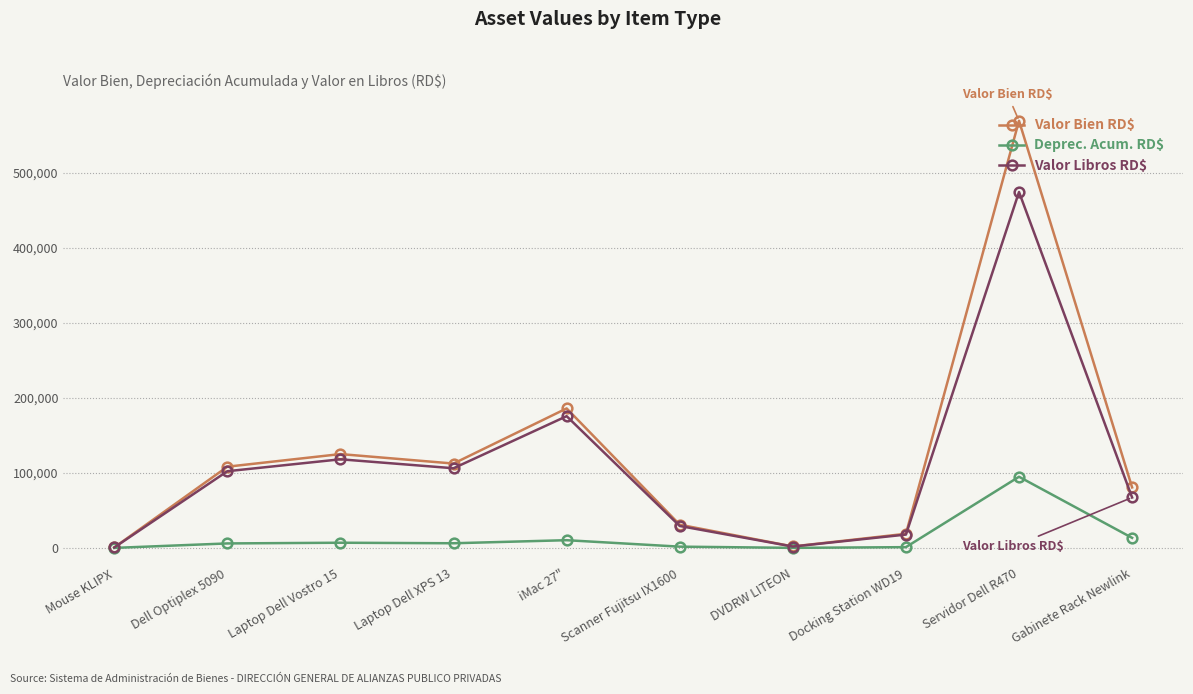

What value does the Valor Bien RD$ series have at Mouse KLIPX?

680.0